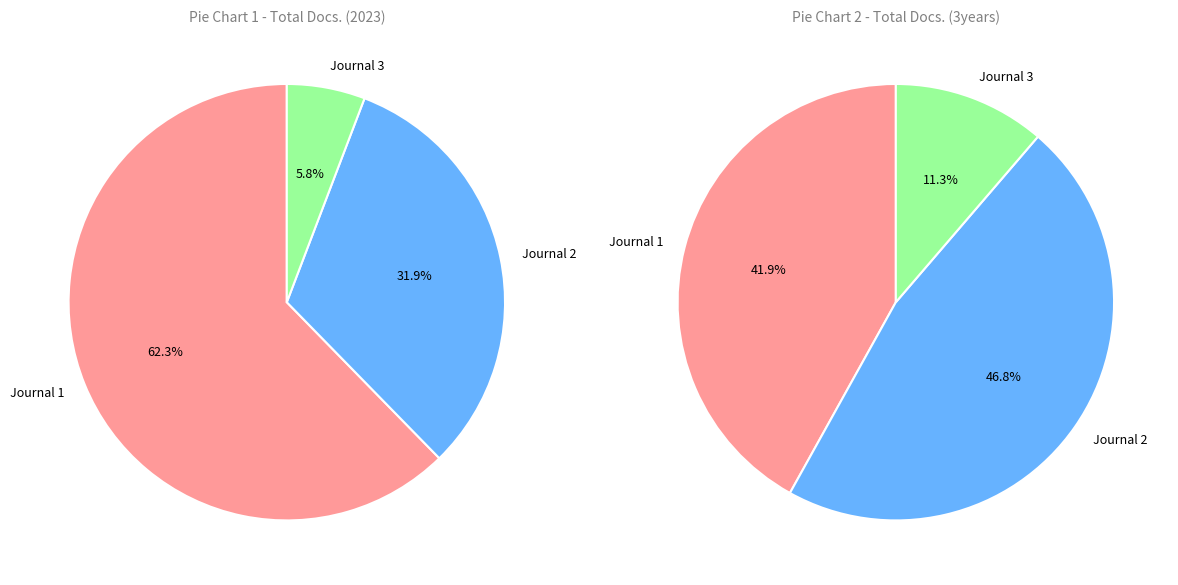

To the nearest percent, what percentage of the pie is Rivista Italiana di Paleontologia?

62%